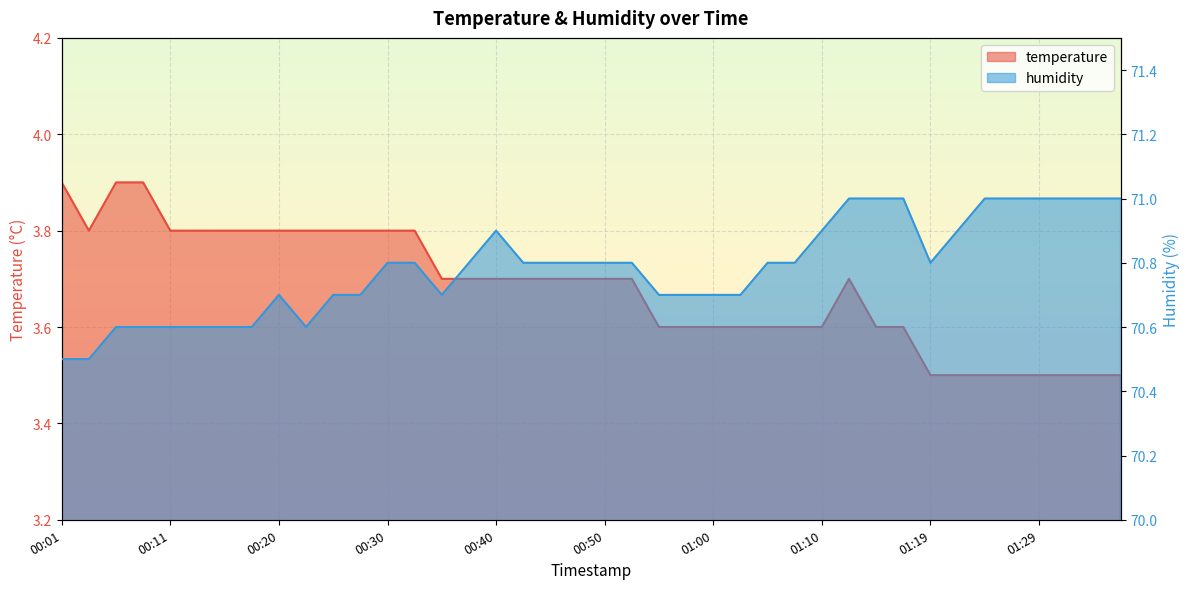

What is the approximate value of humidity at 00:33?

70.8